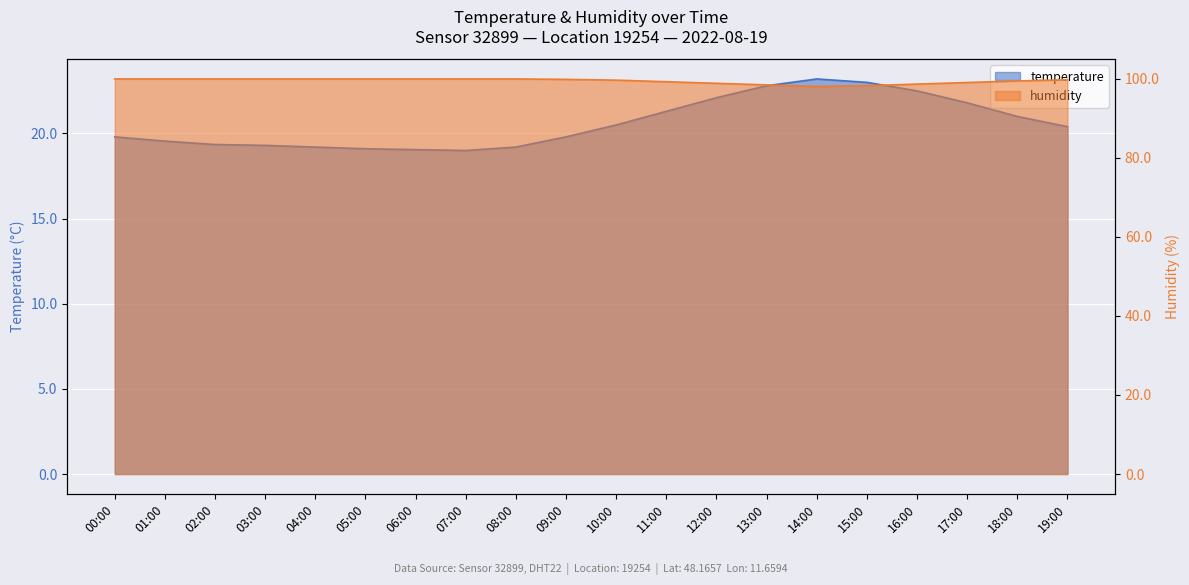

What is the average value of the temperature series?

20.6